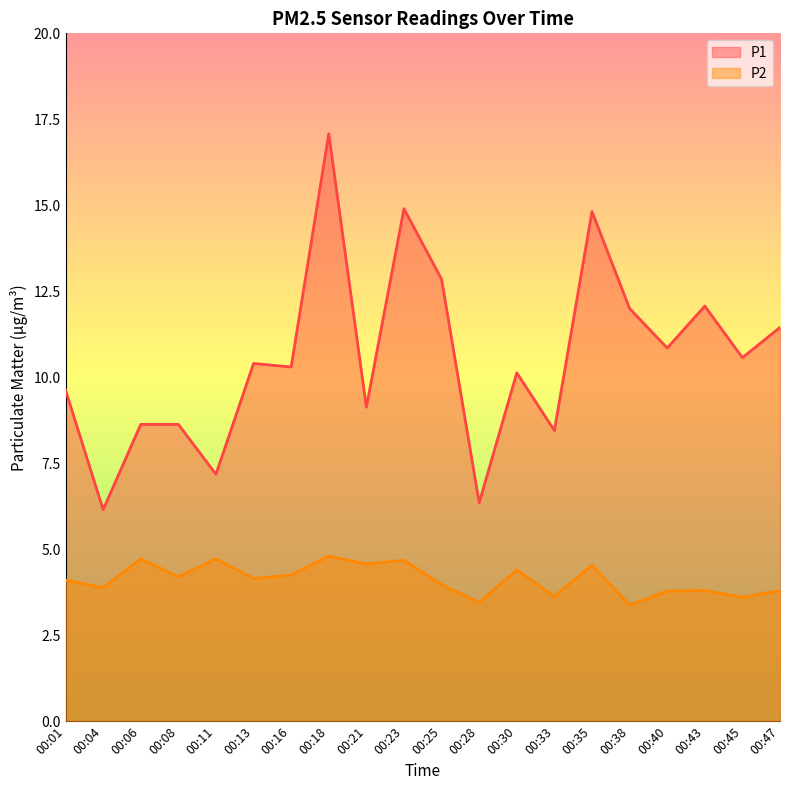

Read the P1 value at 00:23.

14.9